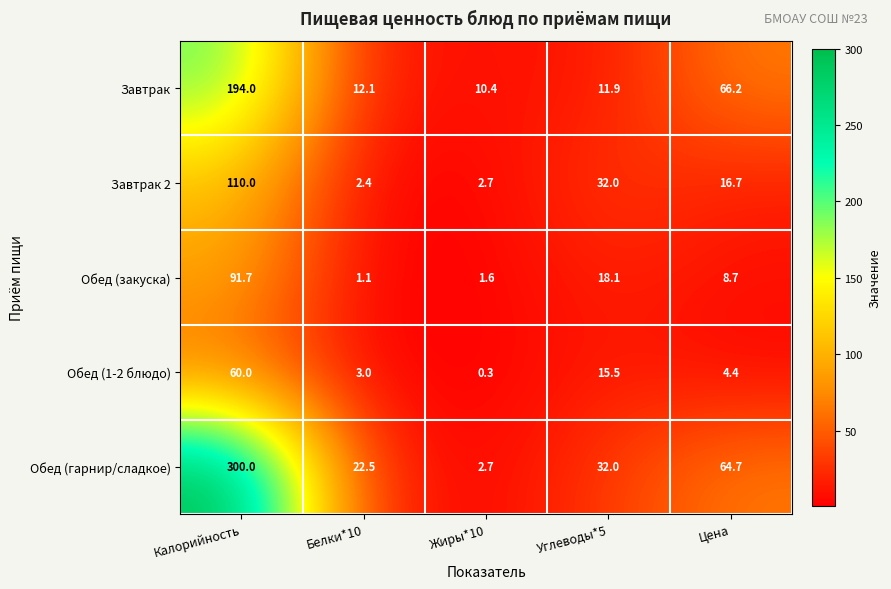

At which label does Обед (закуска) reach its peak?

Калорийность